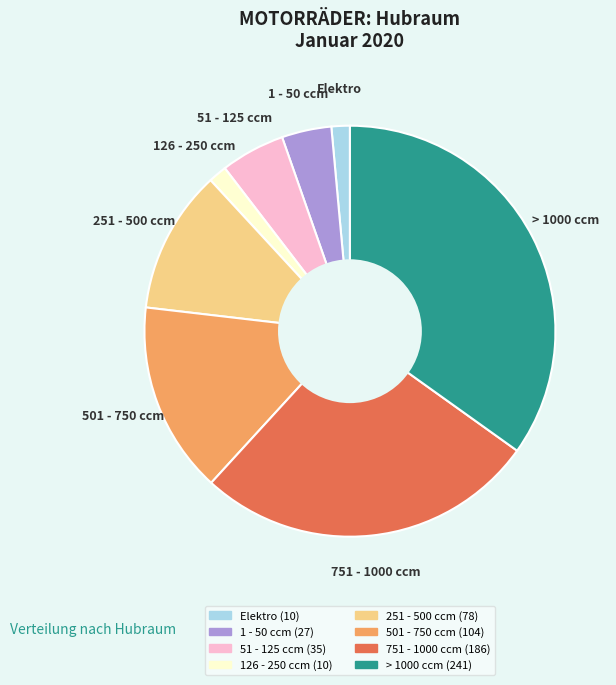

Is it true that > 1000 ccm is 28% of the pie?

False